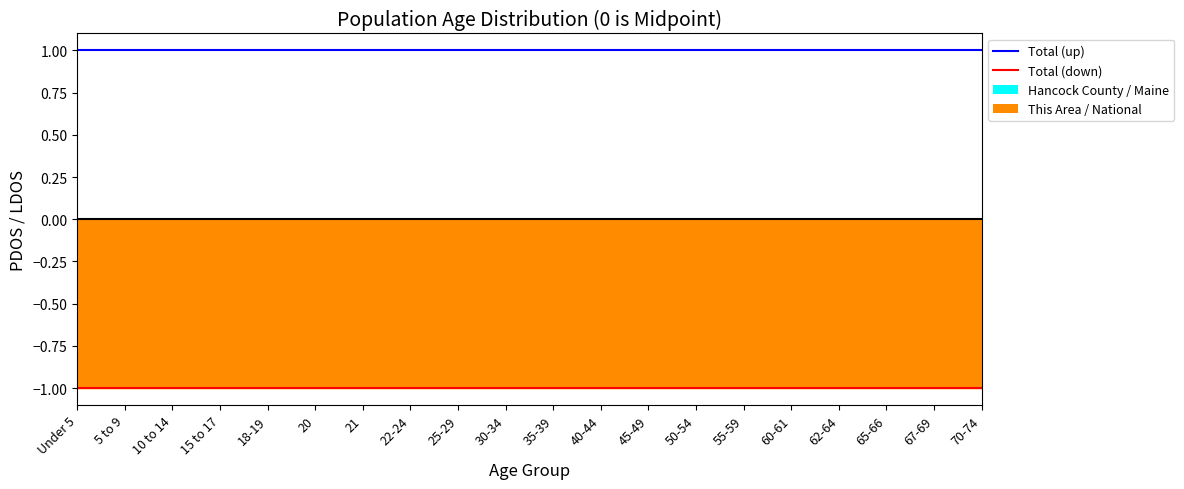

List the series in order of their peak value, lowest first.

Total (down), Total (up)